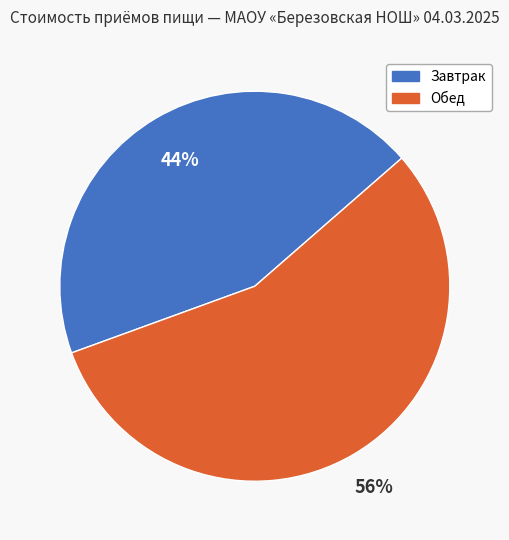

To the nearest percent, what is the average slice percentage?

50%